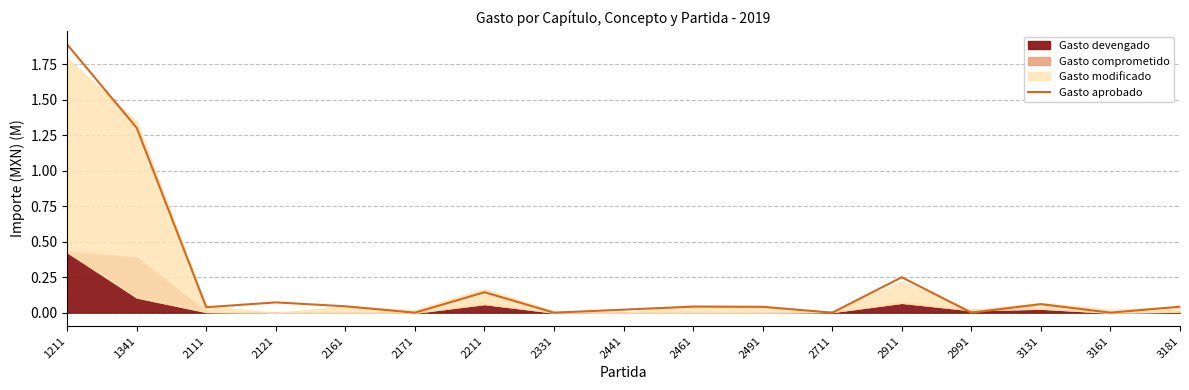

The value at 2171 is 0.0. True or false?

True